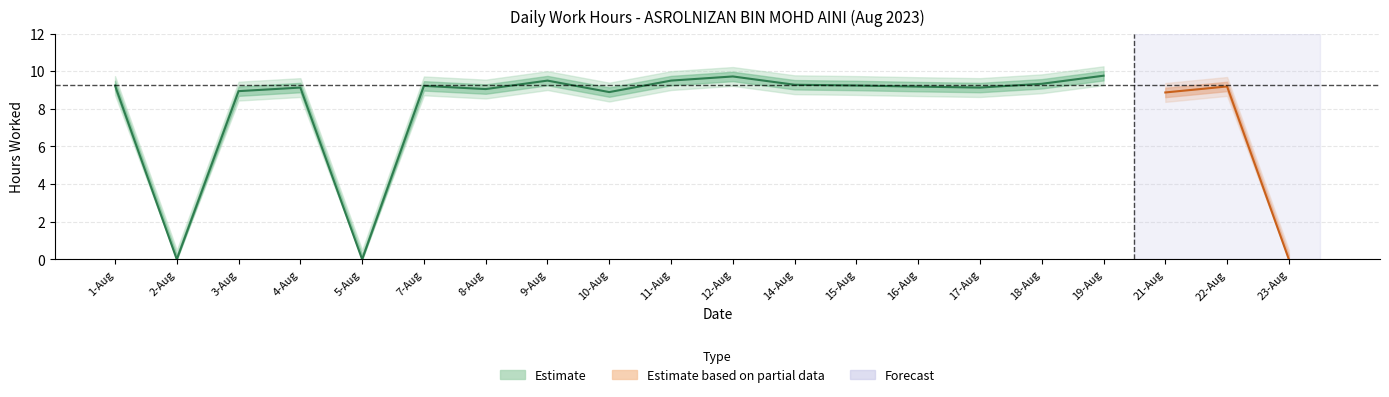

Does the chart have visible grid lines?

Yes